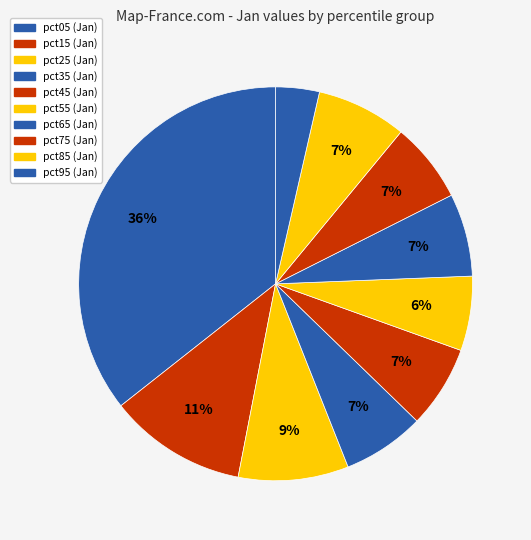

To the nearest percent, what is the combined percentage of pct55 and pct45?

13%